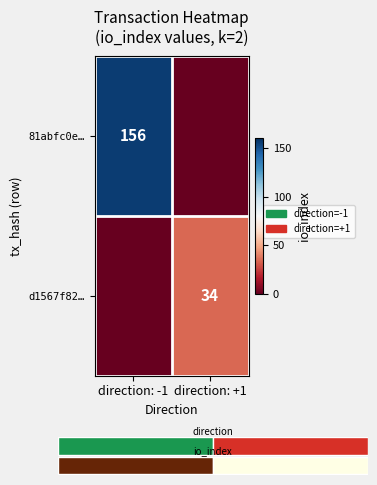

What is the difference between the maximum and minimum values in the 81abfc0e… series?

156